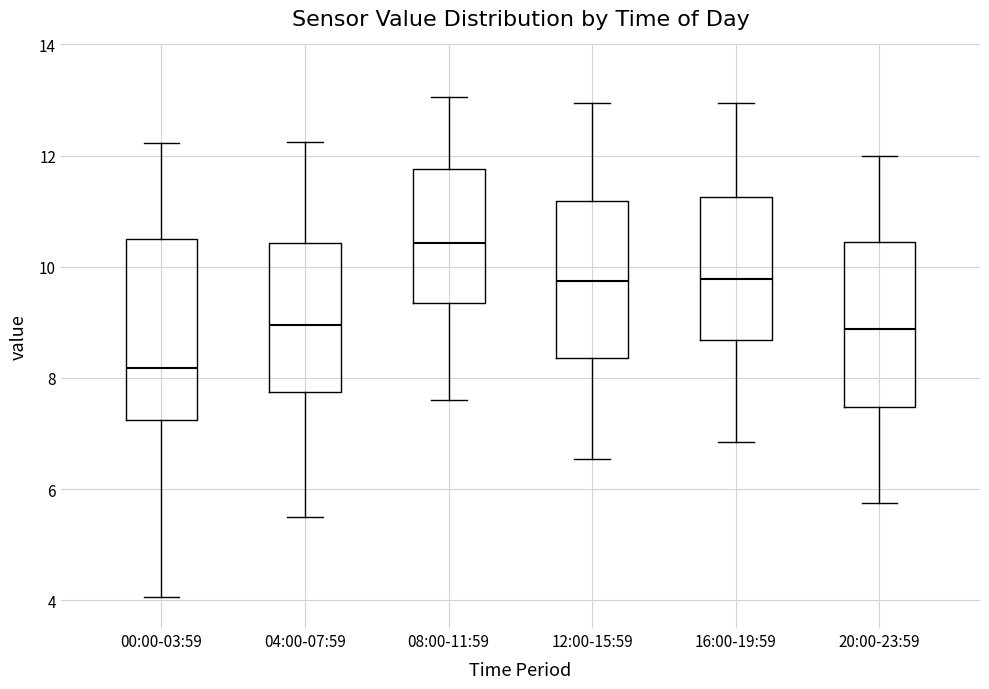

Reading left to right, read every box against the y-axis: the position of its median line, the range the box covers, and the ends of its whiskers. The values are not printed on the chart, so give them approximately, as read against the axis.

00:00-03:59: median 8.2, box 7.2 to 10.4, whiskers 4.0 to 12.2
04:00-07:59: median 9.0, box 7.8 to 10.4, whiskers 5.6 to 12.2
08:00-11:59: median 10.4, box 9.4 to 11.8, whiskers 7.6 to 13.0
12:00-15:59: median 9.8, box 8.4 to 11.2, whiskers 6.6 to 13.0
16:00-19:59: median 9.8, box 8.6 to 11.2, whiskers 6.8 to 13.0
20:00-23:59: median 8.8, box 7.4 to 10.4, whiskers 5.8 to 12.0